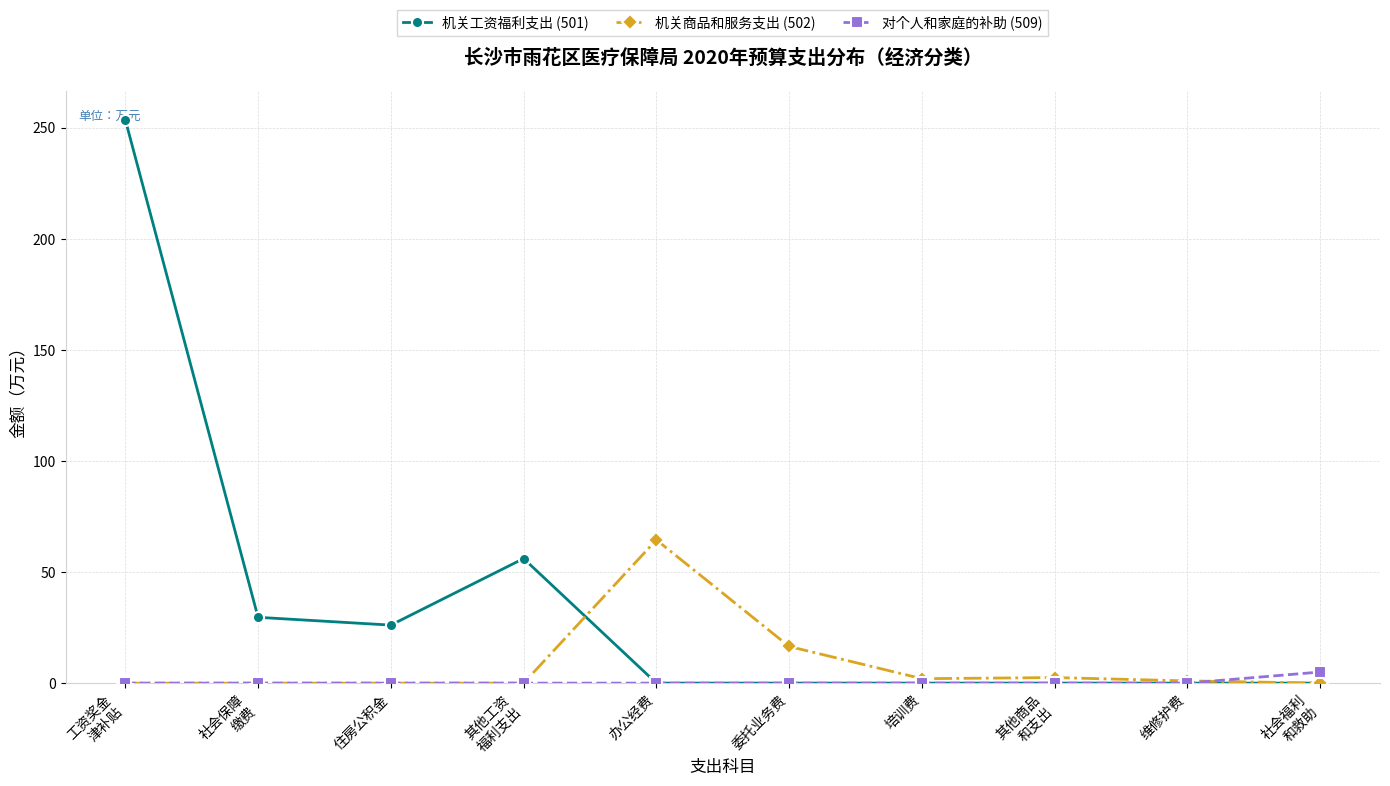

What is the highest value of the 机关商品和服务支出 (502) series?

64.5